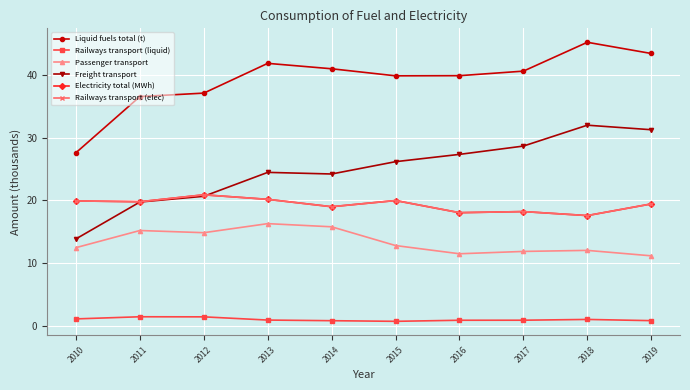

True or false: Electricity total (MWh) has a value of 29.8 at 2018.

False